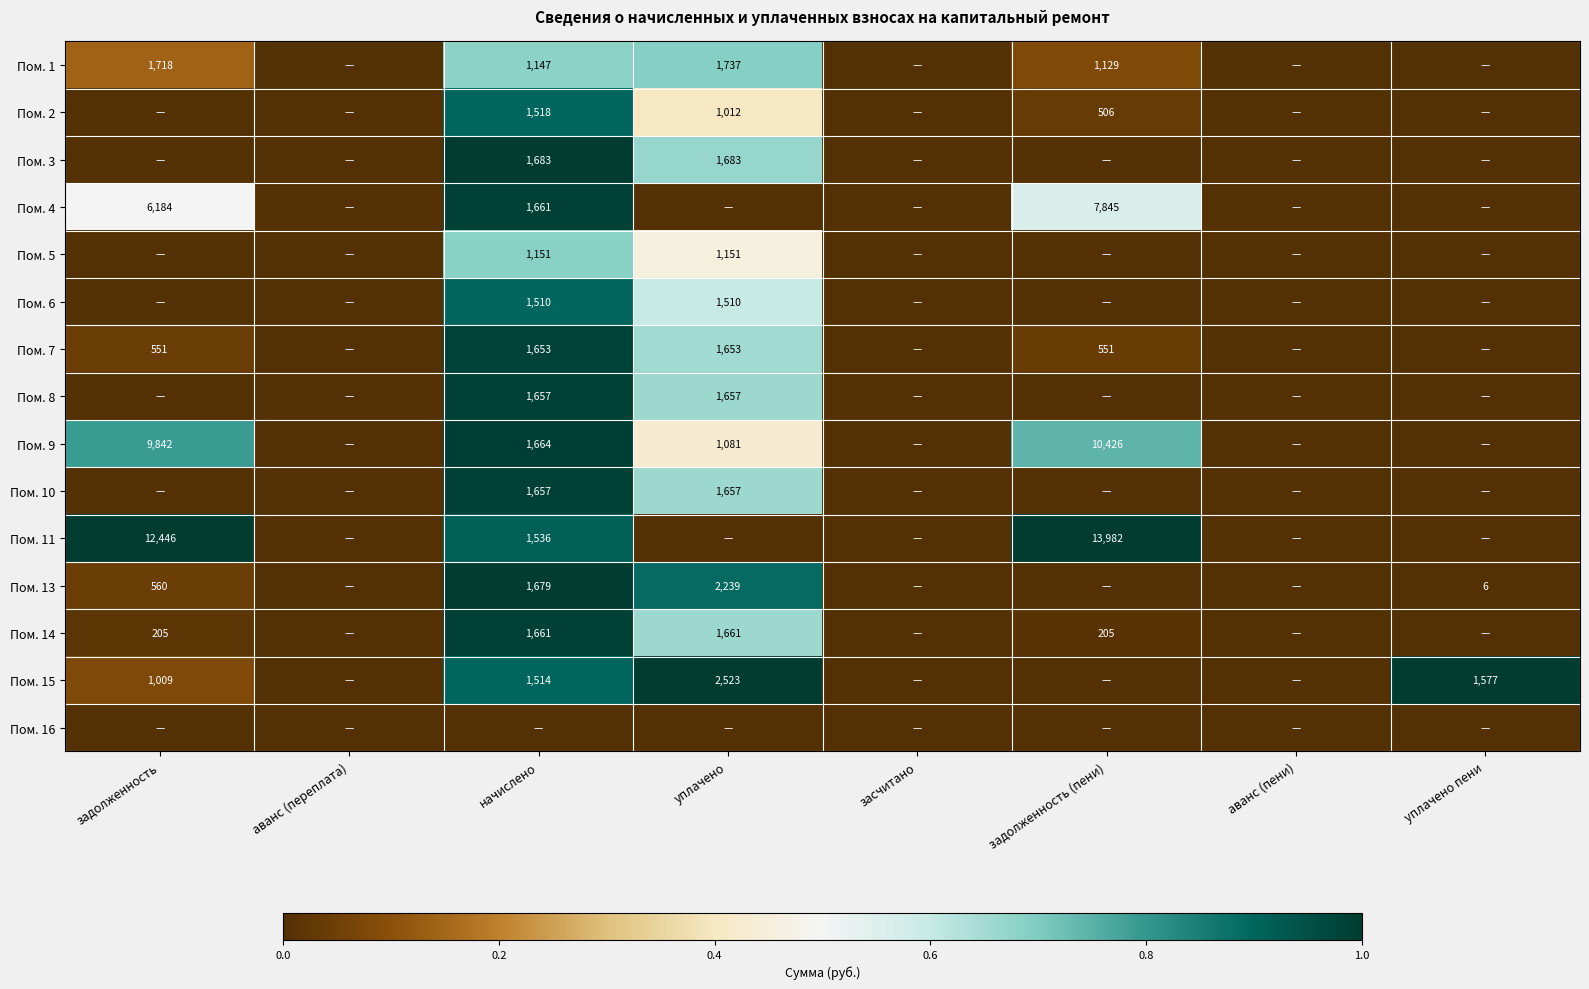

The value of Пом. 5 at начислено is 1151. True or false?

True